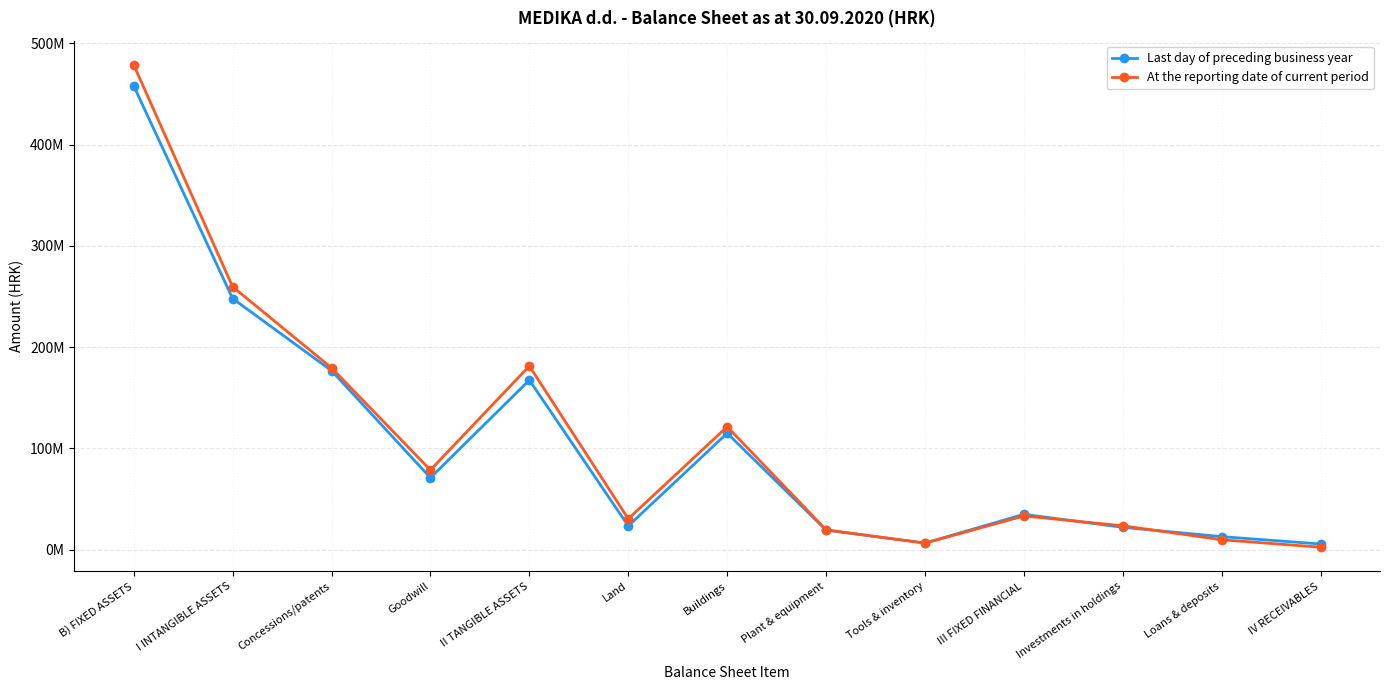

The value of Last day of preceding business year at B) FIXED ASSETS is 622378257. True or false?

False